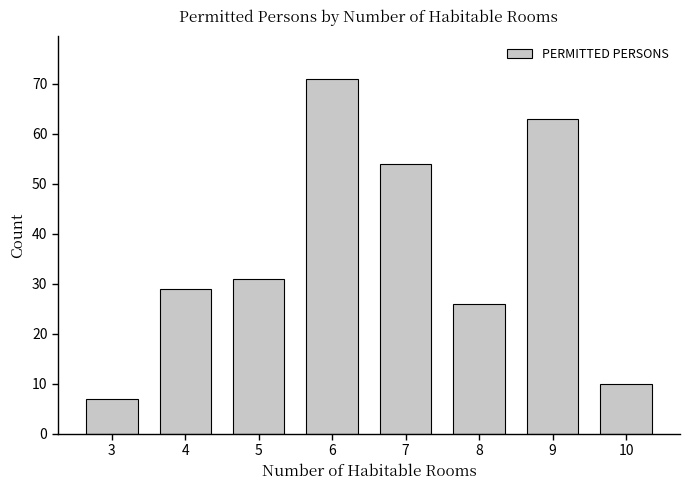

The value at 5 is 31. True or false?

True